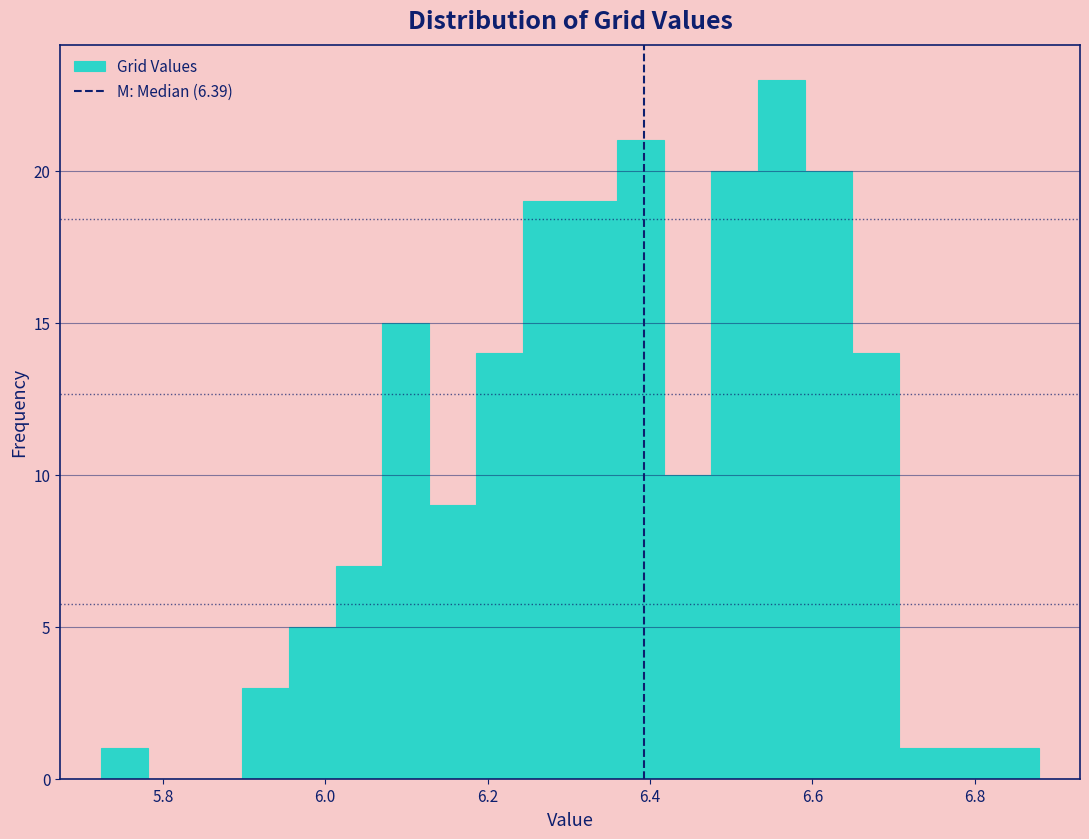

Around what value on the x-axis is the tallest bar? Give the approximate position of its centre, as read against the axis.

6.56